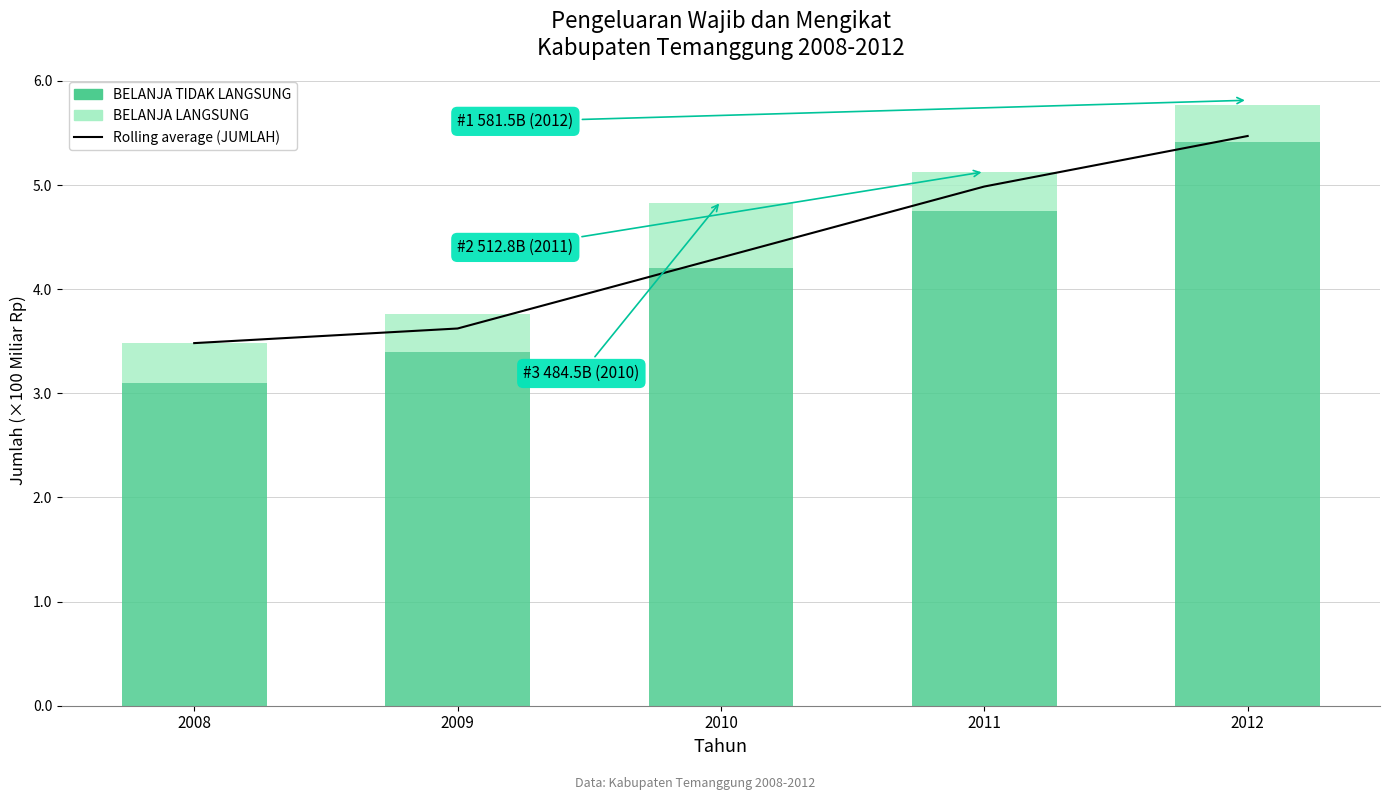

True or false: BELANJA TIDAK LANGSUNG has a value of 935699357710.6 at 2012.

False